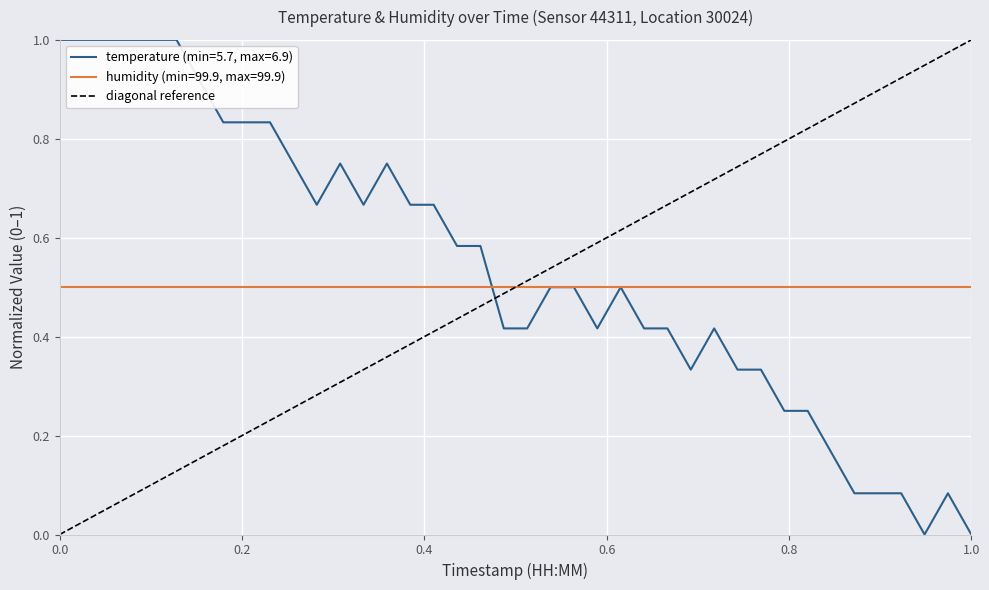

What is the greatest value displayed?

1